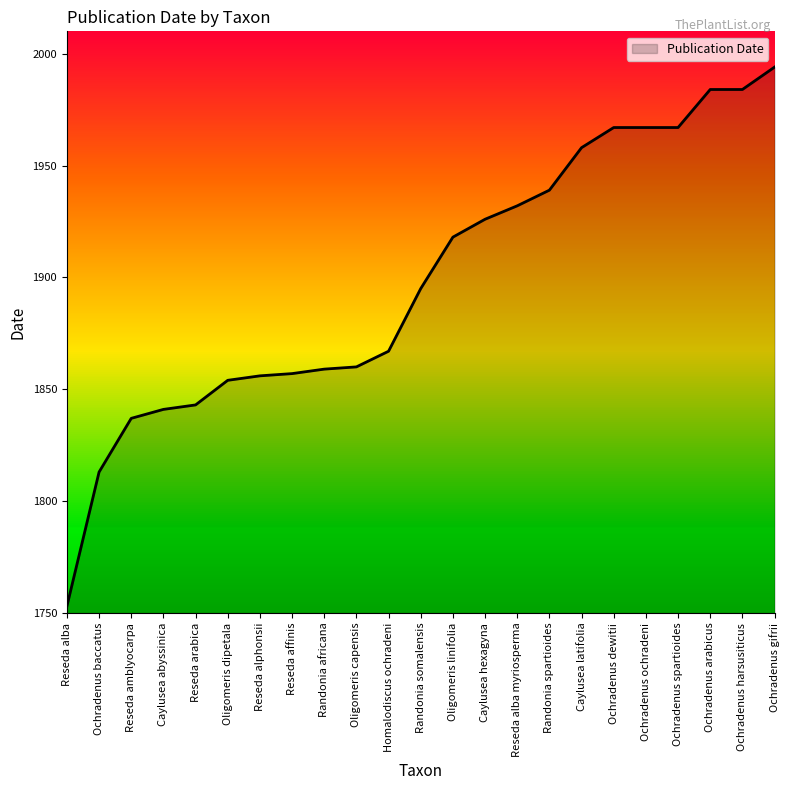

What is the minimum value shown in the chart?

1753